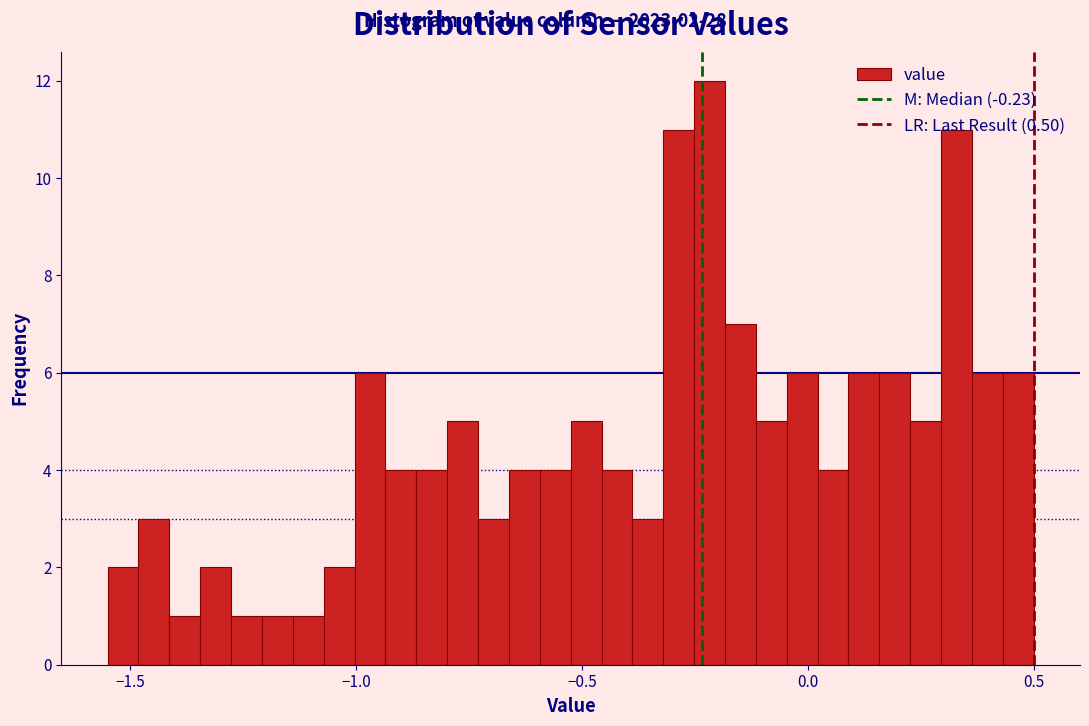

Around what value on the x-axis is the tallest bar? Give the approximate position of its centre, as read against the axis.

-0.20